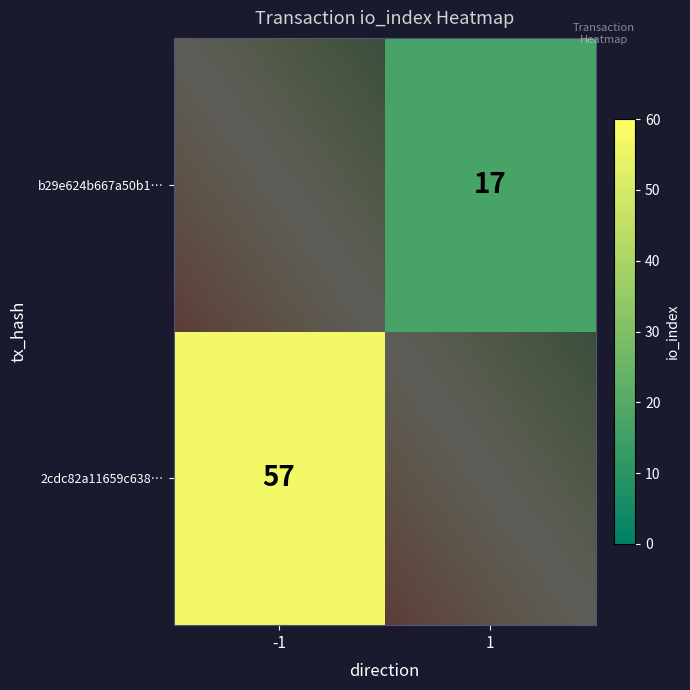

The b29e624b667a50b11e7ed08701c1b707ac5ffd8 series shows 24 at io_index. True or false?

False